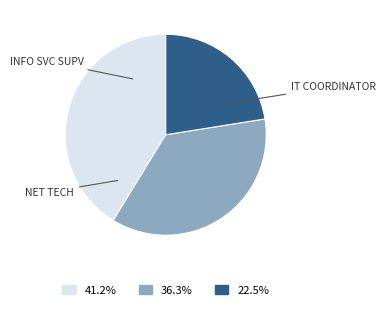

How many slices are in this pie chart?

3